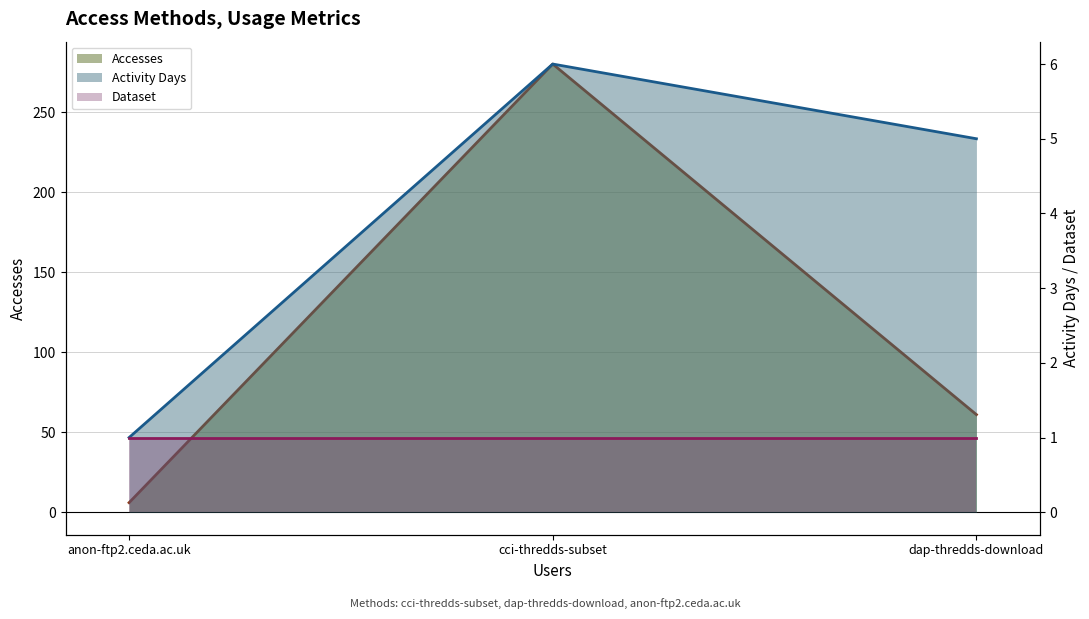

What is the sum of all Activity Days values?

12